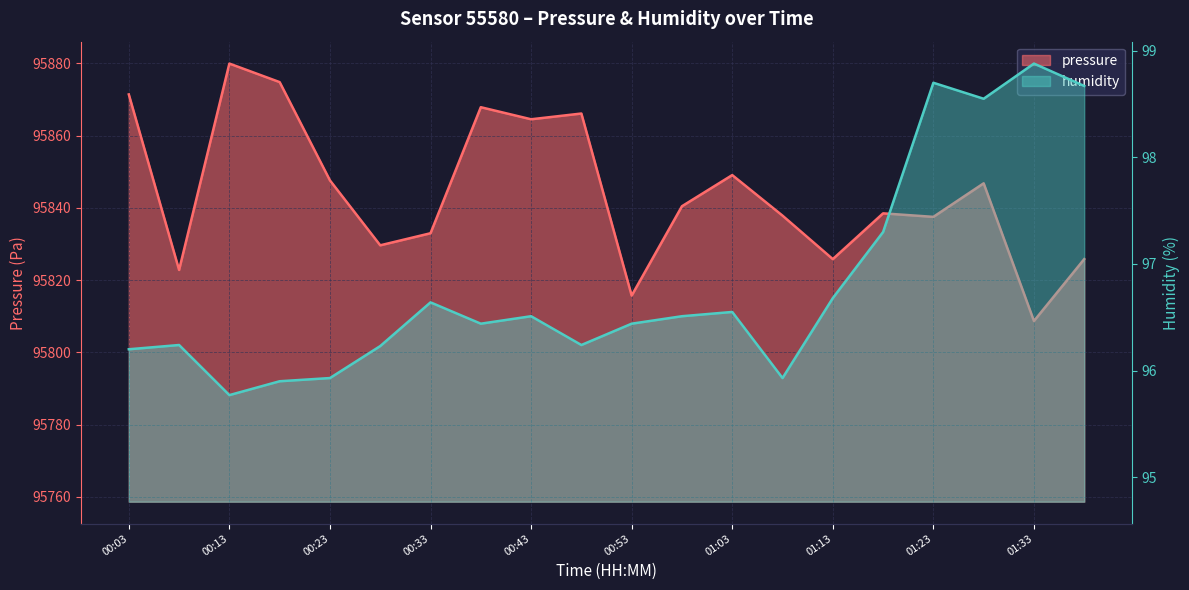

What is the maximum value for pressure?

95879.9